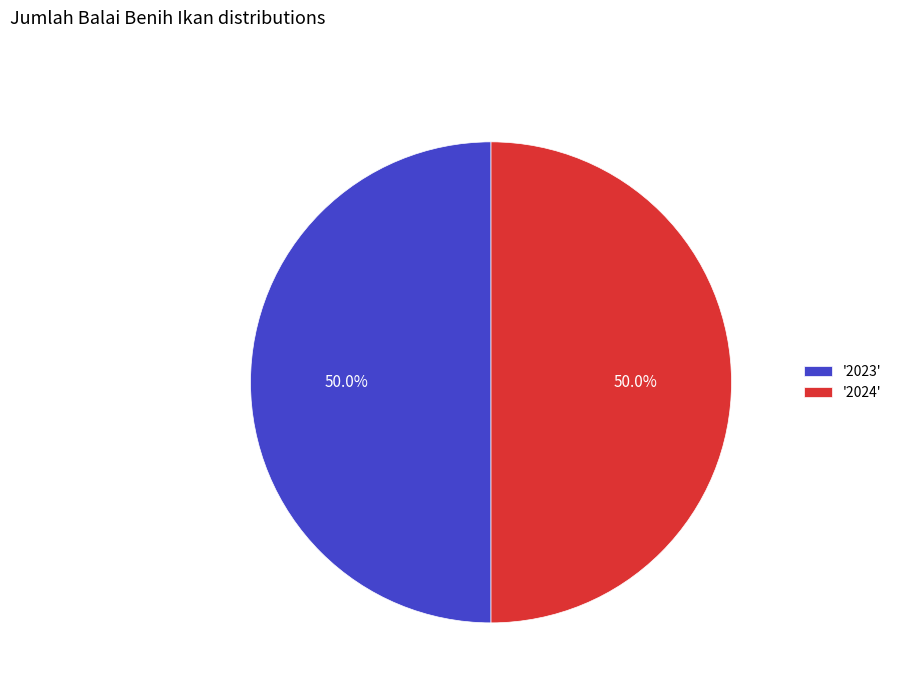

Approximately how many times larger is the value at '2024' compared to '2023'?

1.0